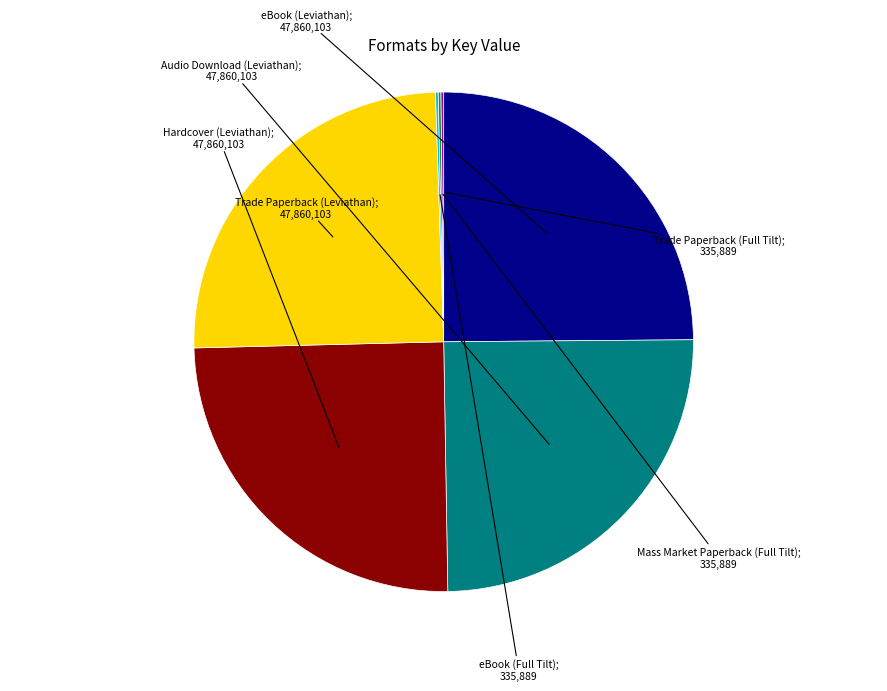

Is there a majority slice in this chart?

No